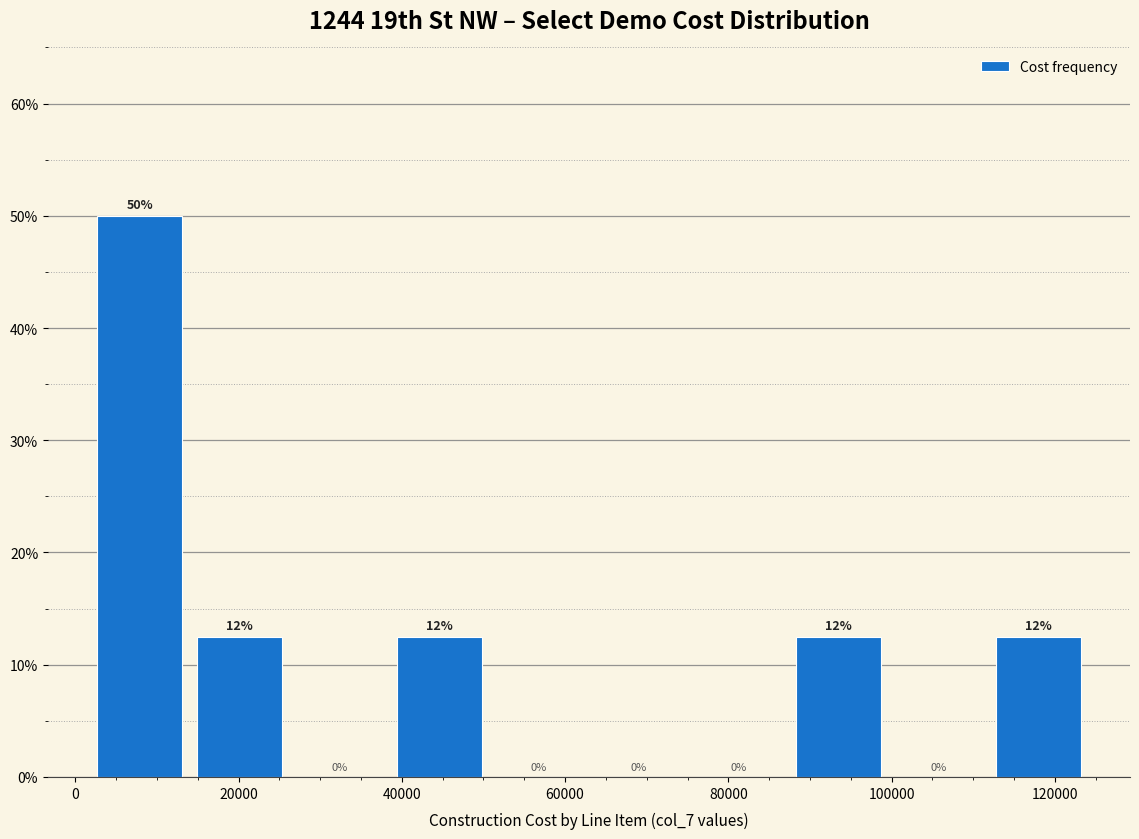

Which range on the x-axis has the tallest bar?

2000 to 14000